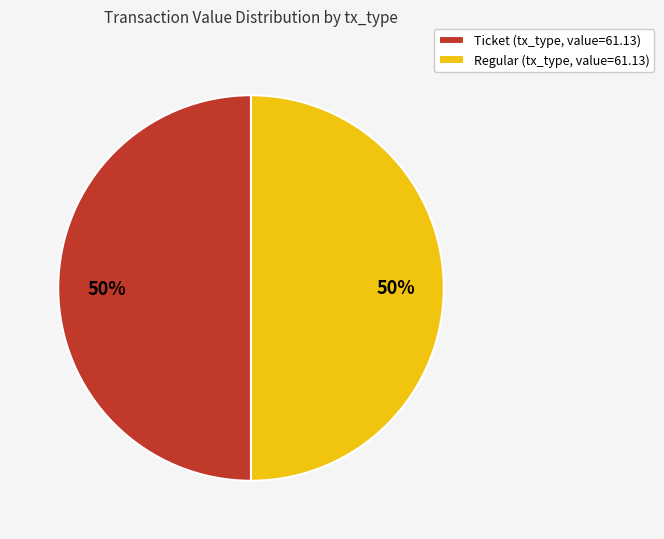

Count the number of slices in the pie.

2